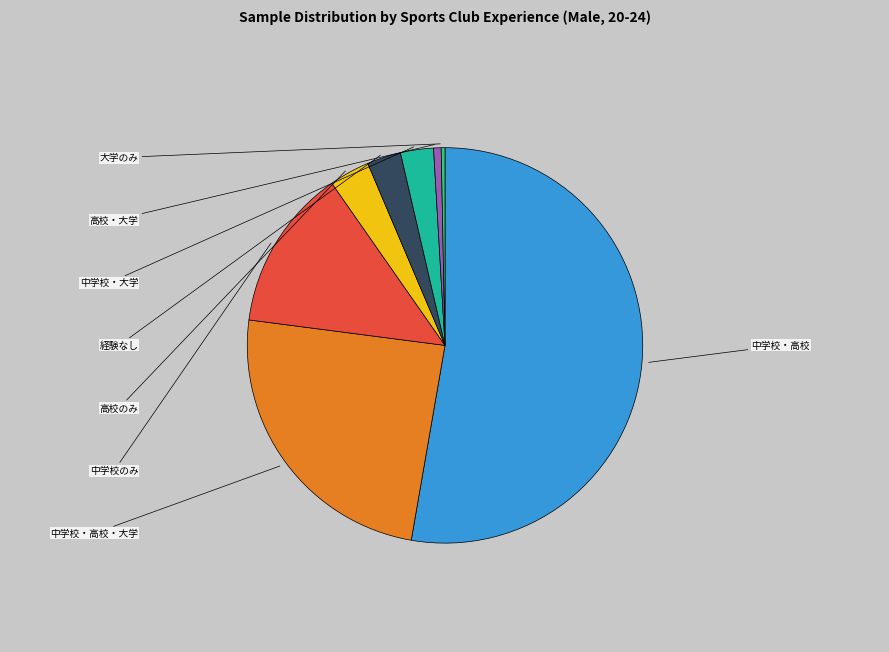

Is there a majority slice in this chart?

Yes